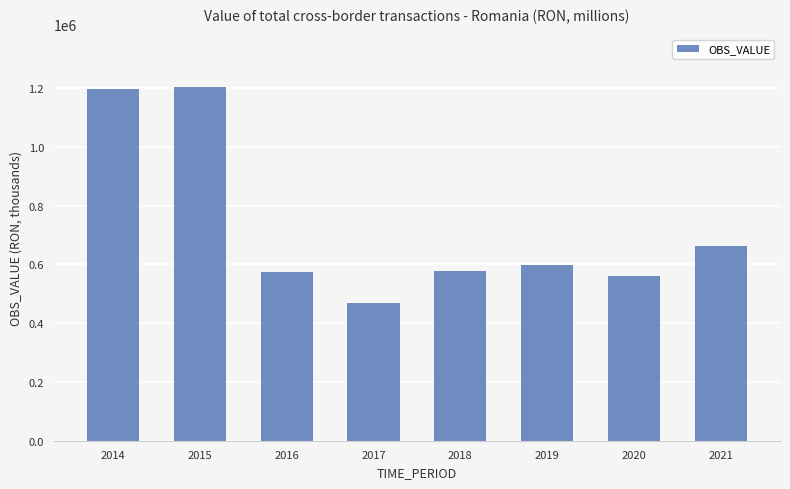

The value at 2016 is 996502.8. True or false?

False